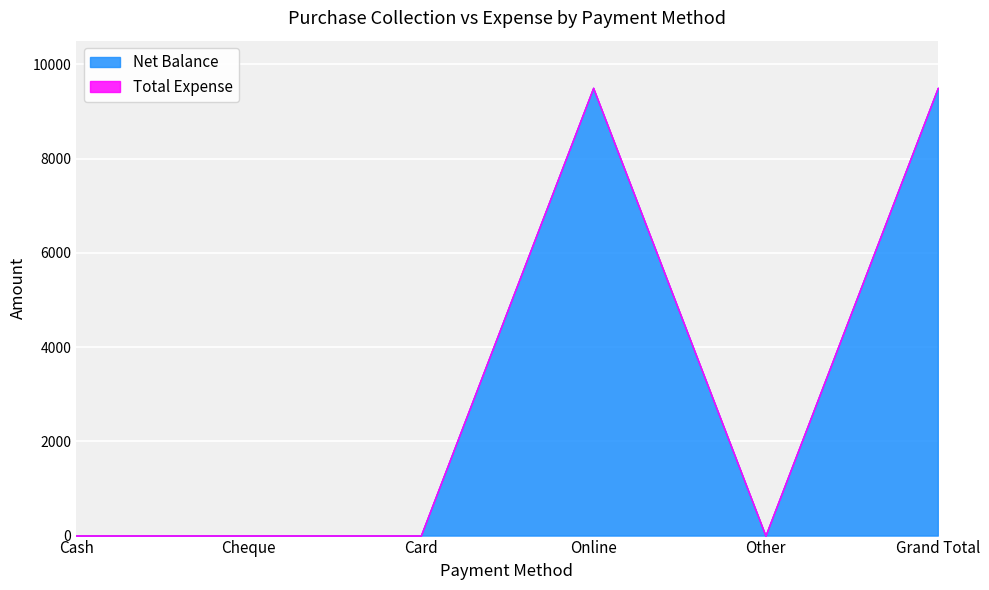

True or false: Net Balance and Total Expense cross at least once.

False